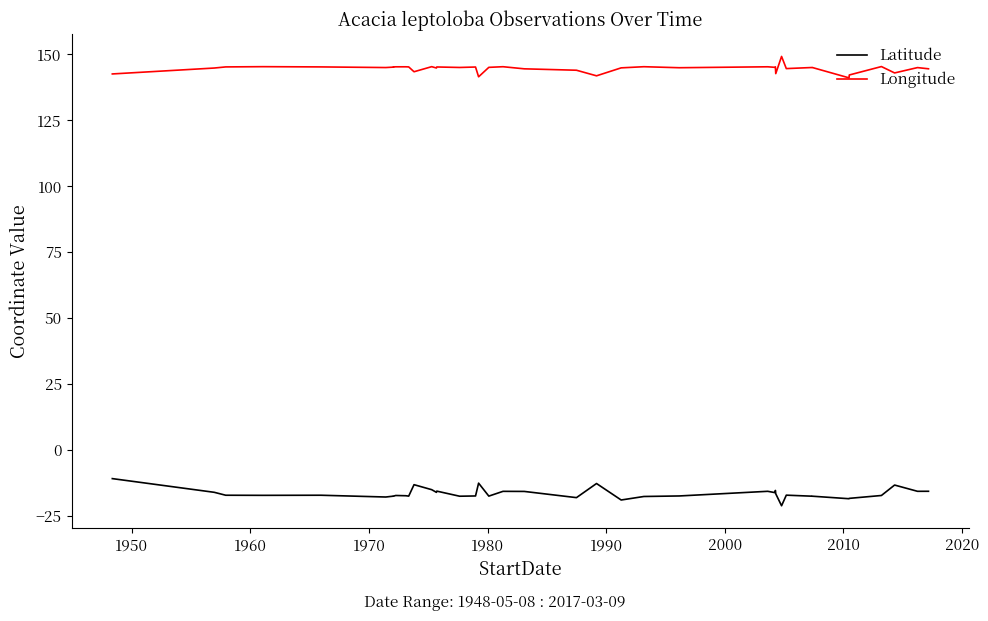

How many values in the Longitude series are below 145?

17